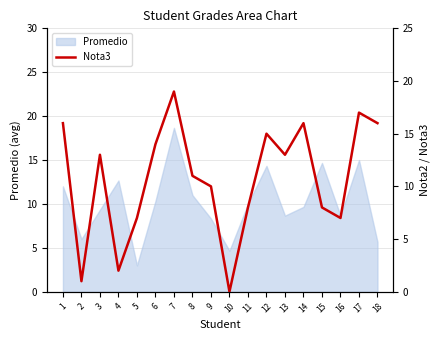

The value of Promedio at 13 is 8.7. True or false?

True